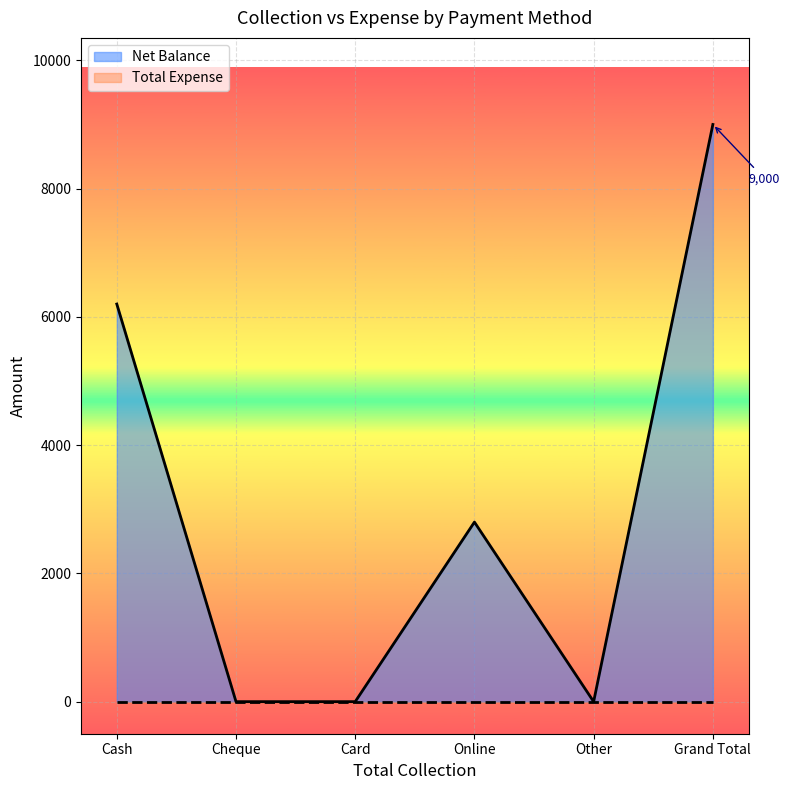

What is the difference between the maximum and minimum values?

9000